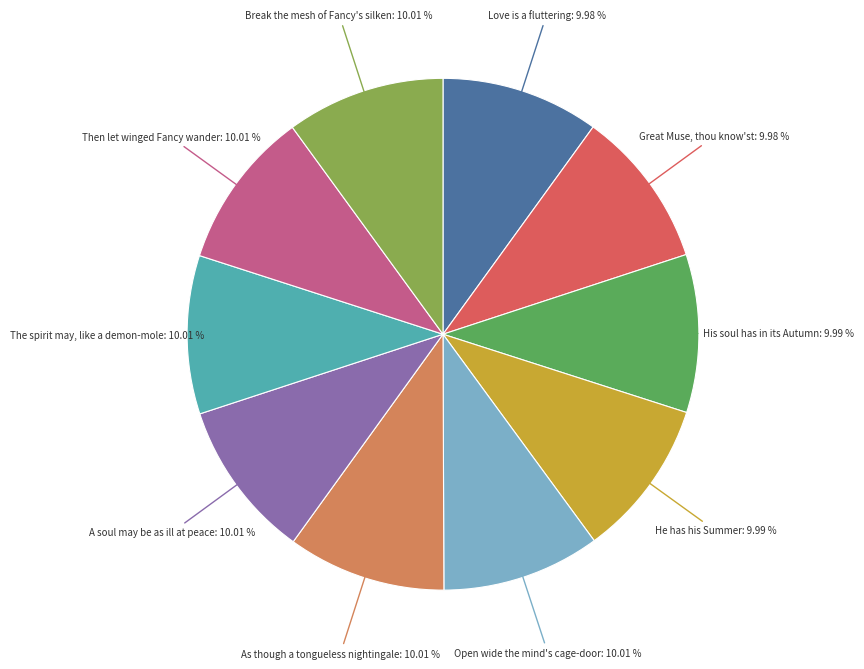

Is there any slice that represents more than half of the pie?

No